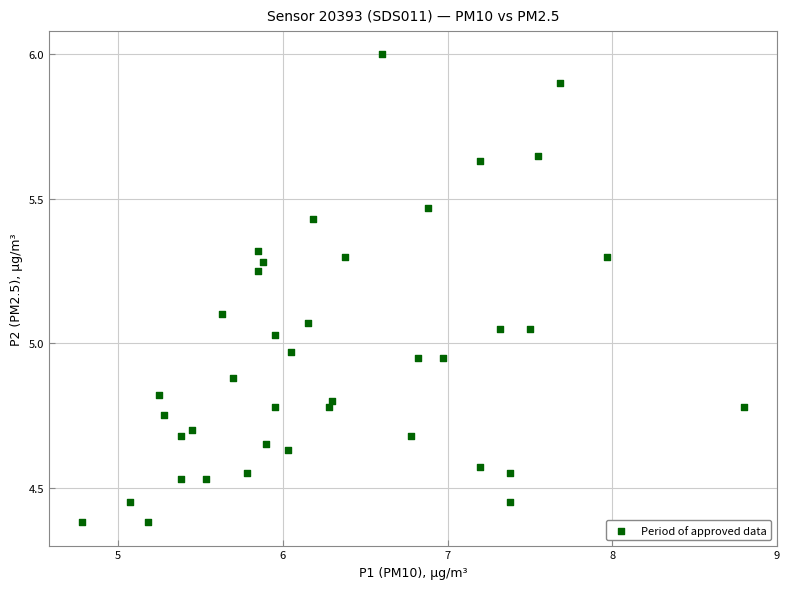

What is the range of X values (max minus min)?

4.0